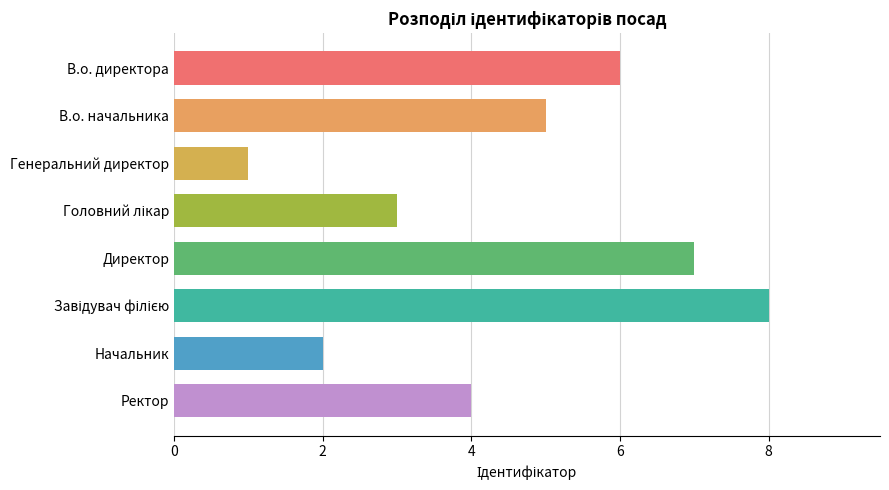

What is the label of the 7th bar from the top?

Начальник